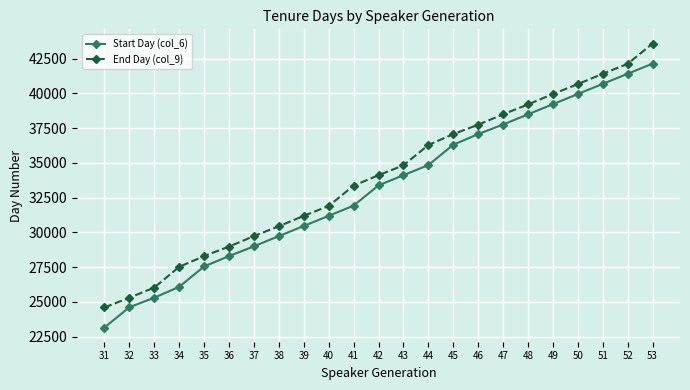

What is the value of the Start Day (col_6) point at the 18th from the left?

38490